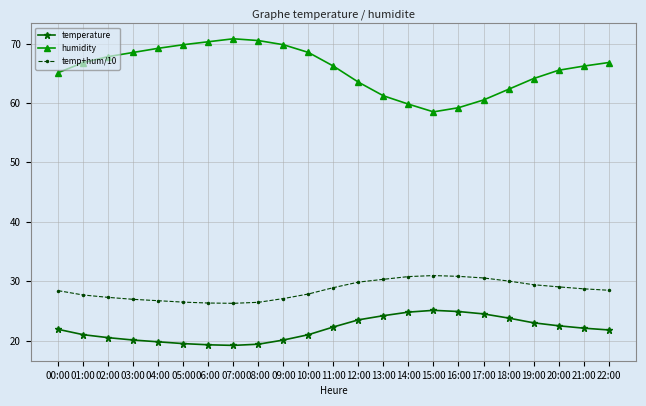

True or false: temperature and humidity cross at least once.

False